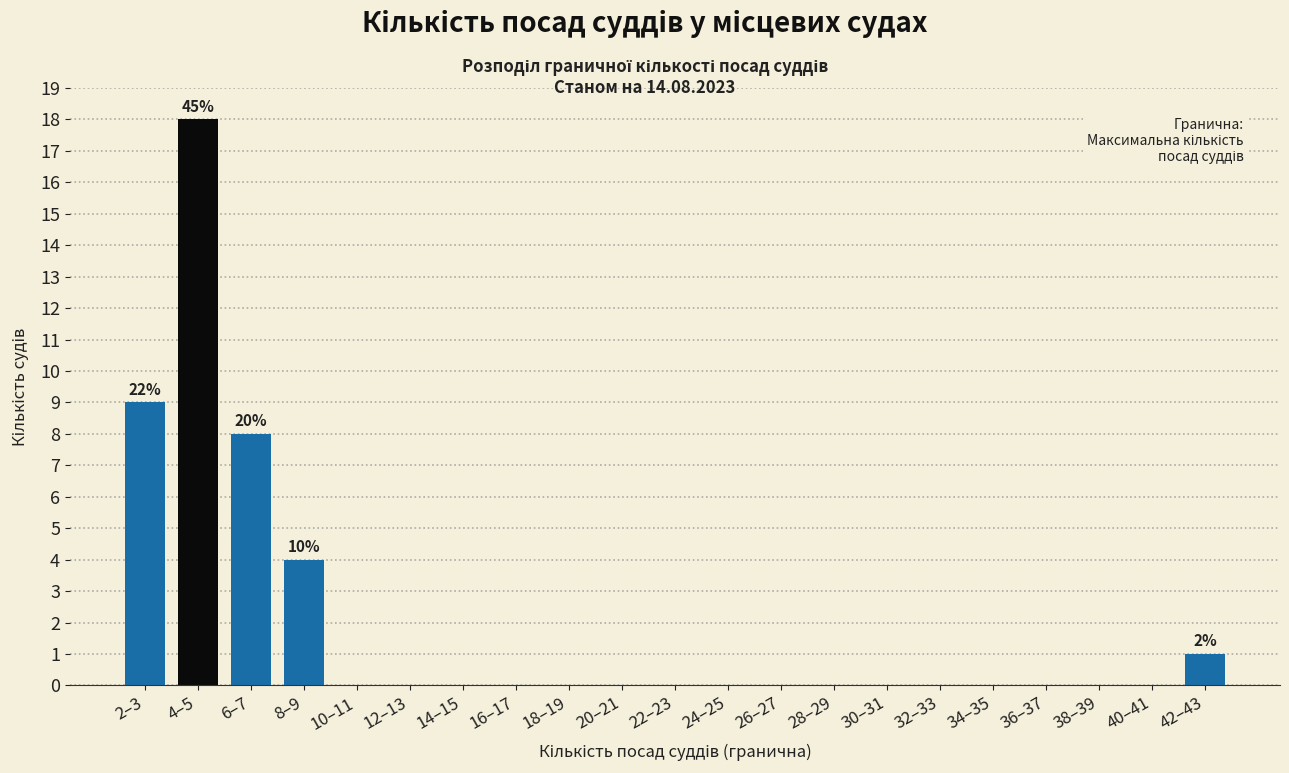

Reading left to right, extract all data points from this chart.

2–3=9	4–5=18	6–7=8	8–9=4	10–11=0	12–13=0	14–15=0	16–17=0	18–19=0	20–21=0	22–23=0	24–25=0	26–27=0	28–29=0	30–31=0	32–33=0	34–35=0	36–37=0	38–39=0	40–41=0	42–43=1